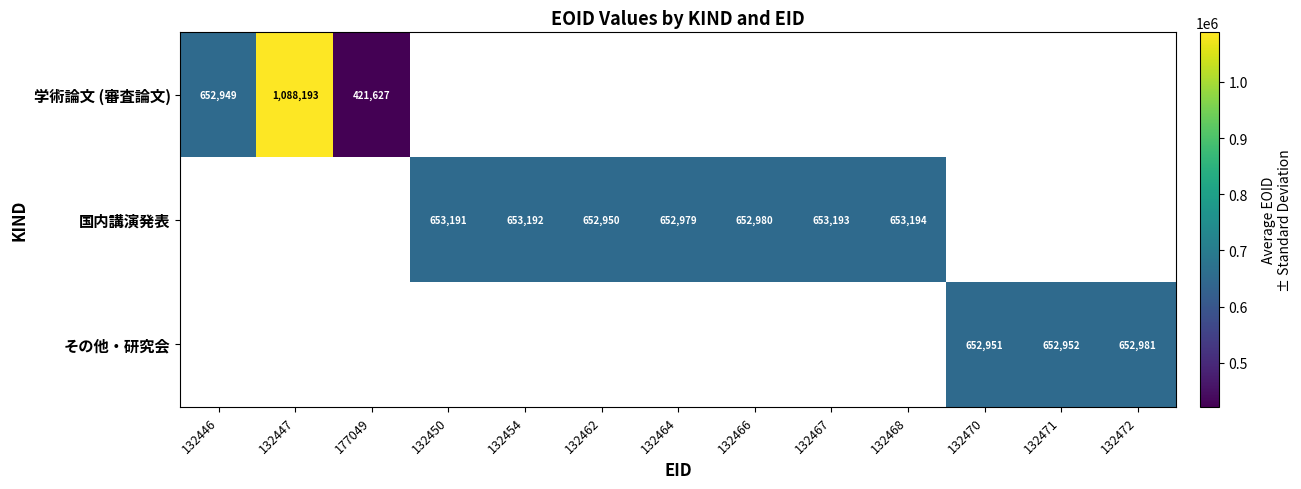

How many series are shown in this chart?

3